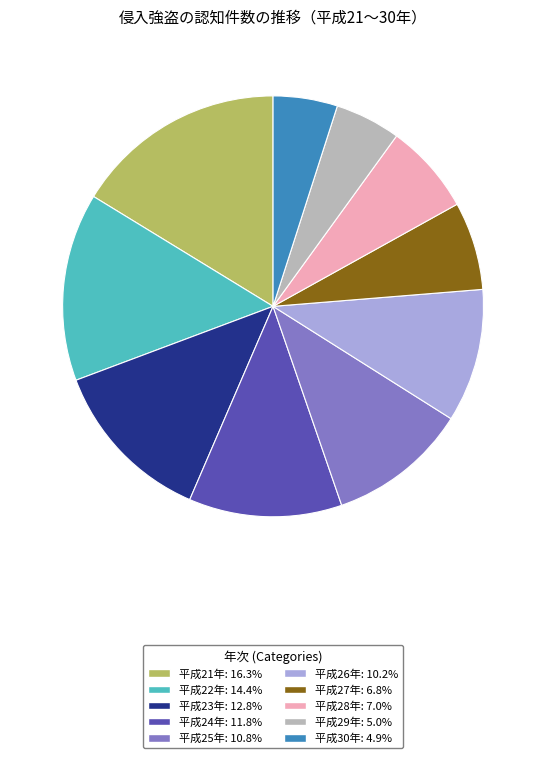

Approximately how many times larger is the value at 平成30年: 4.9% compared to 平成27年: 6.8%?

0.7